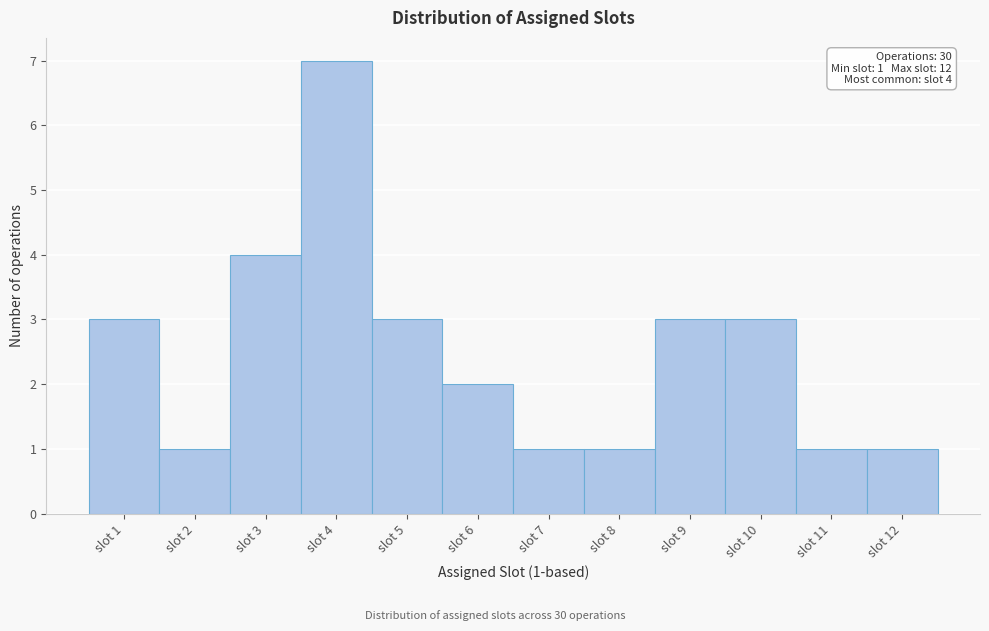

Which range on the x-axis has the tallest bar?

3.5 to 4.5